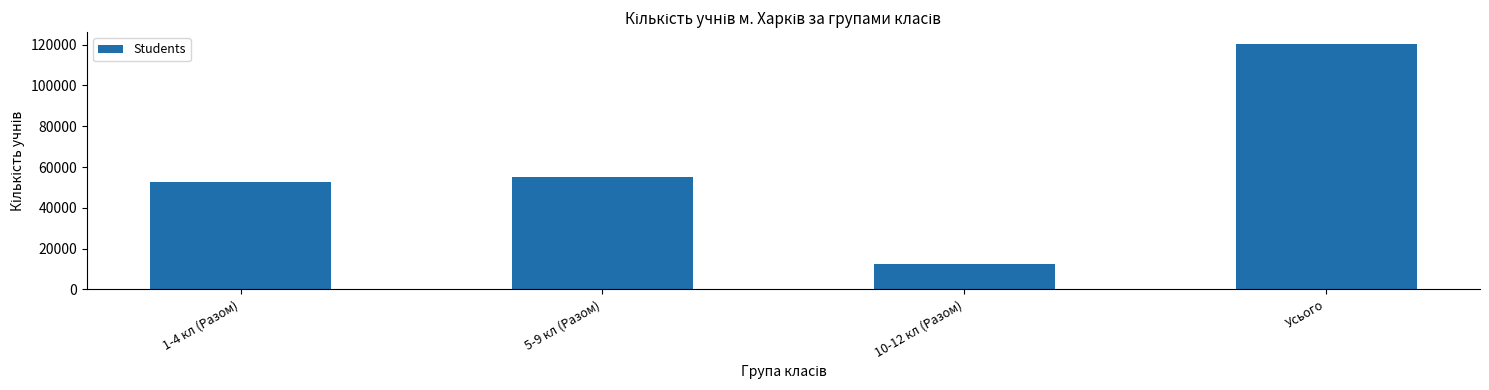

What is the change in value from 1-4 кл (Разом) to Усього?

+67632